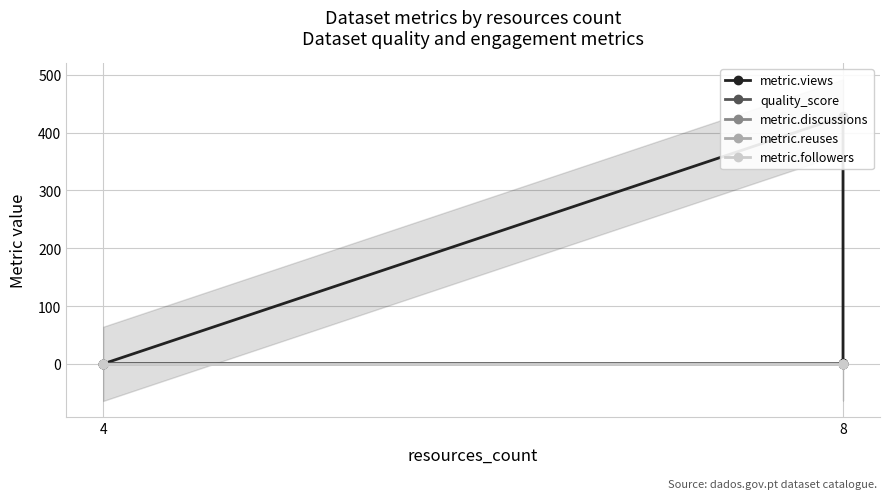

Does the chart have visible grid lines?

Yes